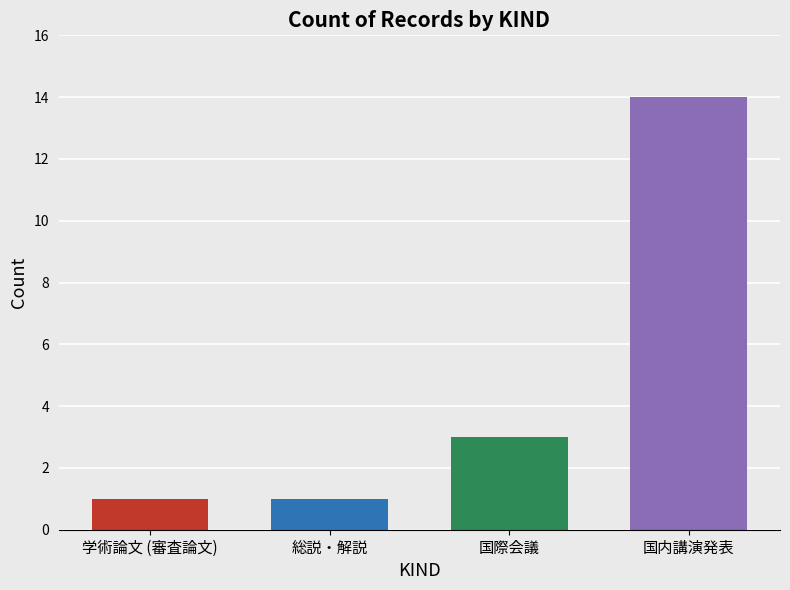

At which label is the value closest to 7?

国際会議